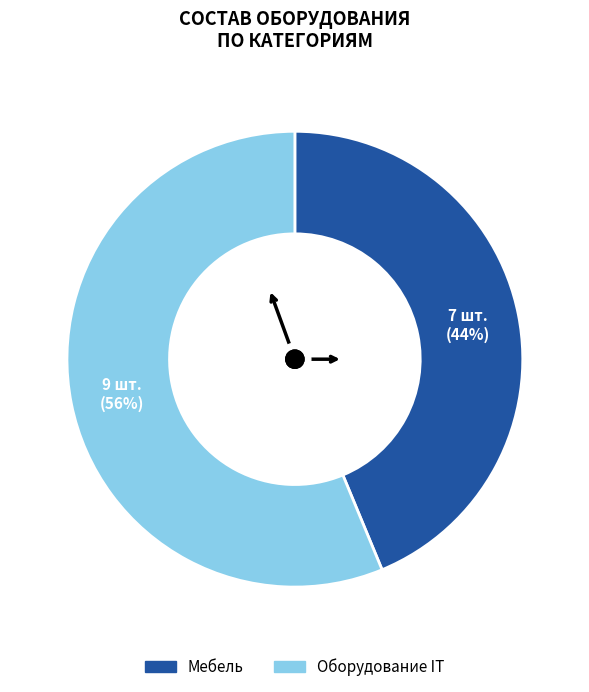

To the nearest percent, what is the combined percentage of Мебель and Оборудование IT?

100%